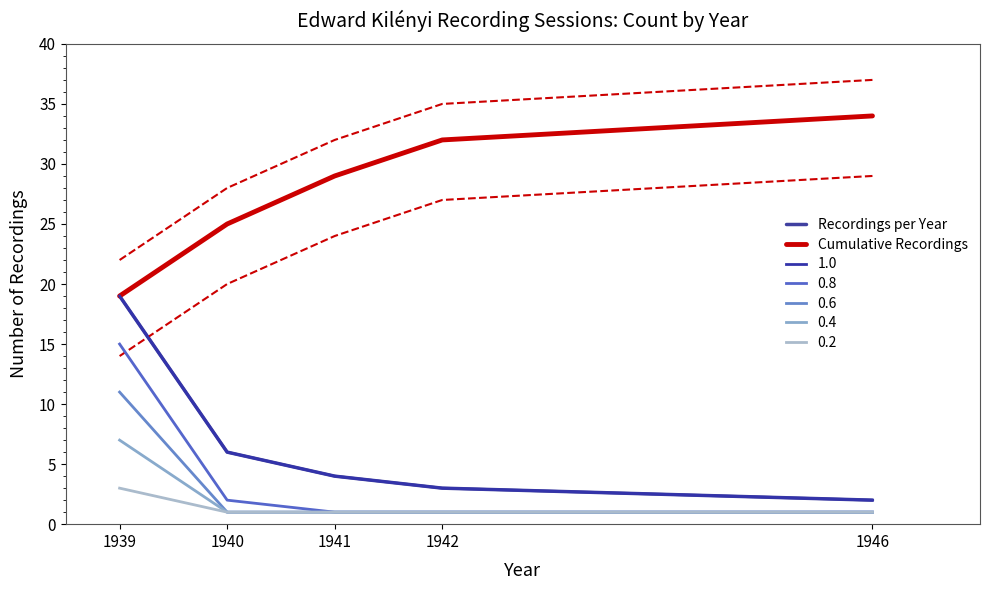

True or false: Cumulative Recordings and Recordings per Year intersect in this chart.

False